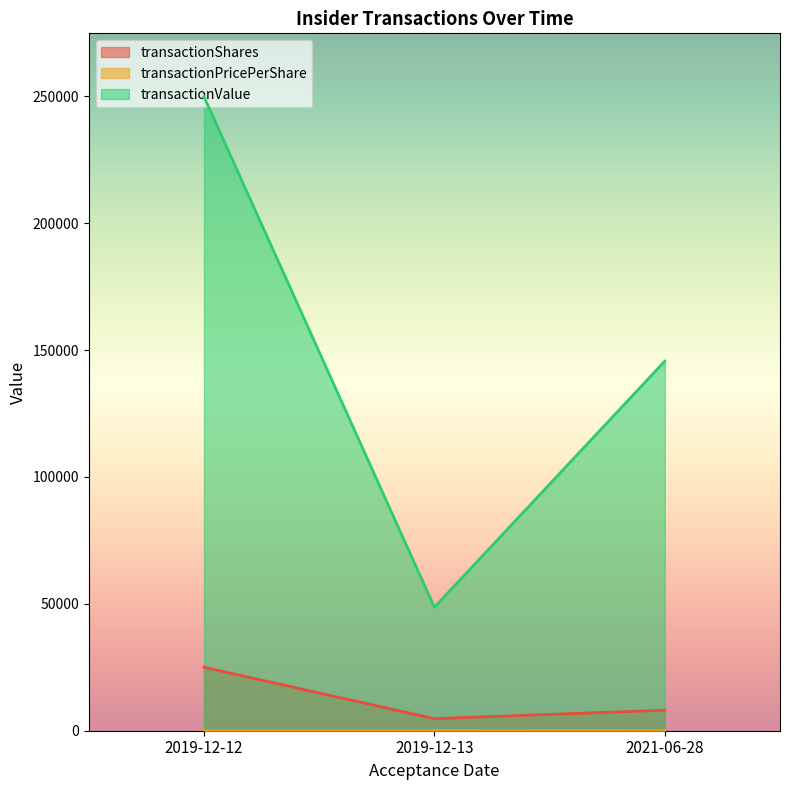

Between 2021-06-28 and 2019-12-13, which is larger?

2021-06-28